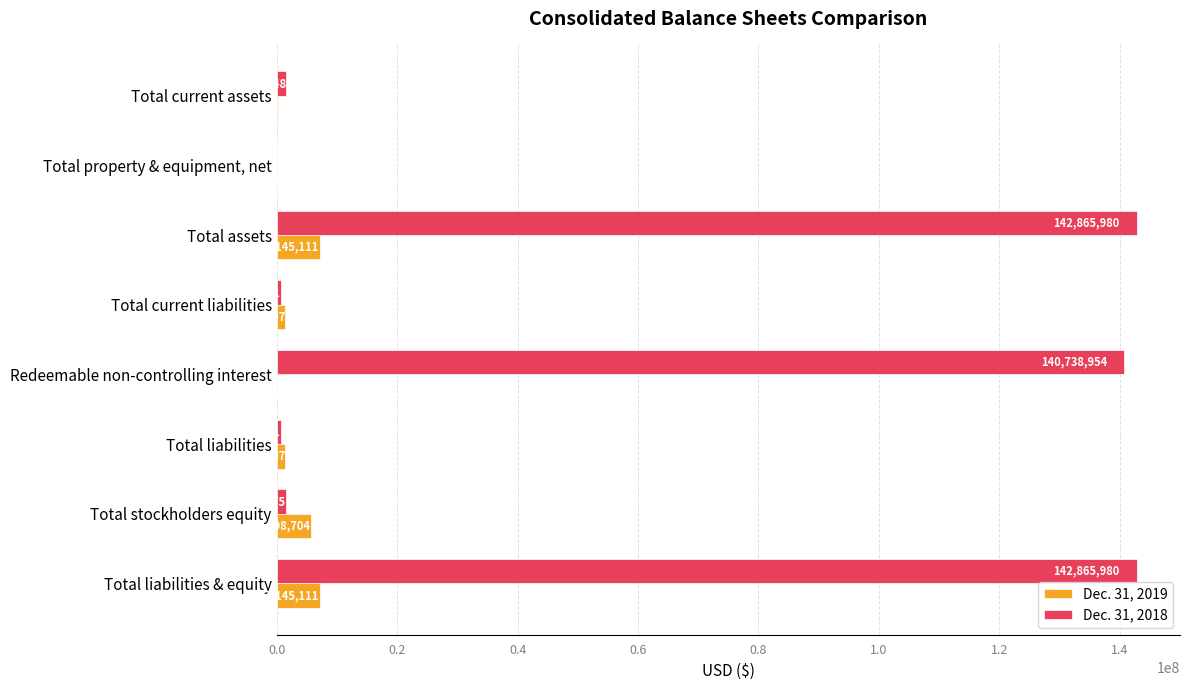

What is the sum of all Dec. 31, 2019 values?

23044551